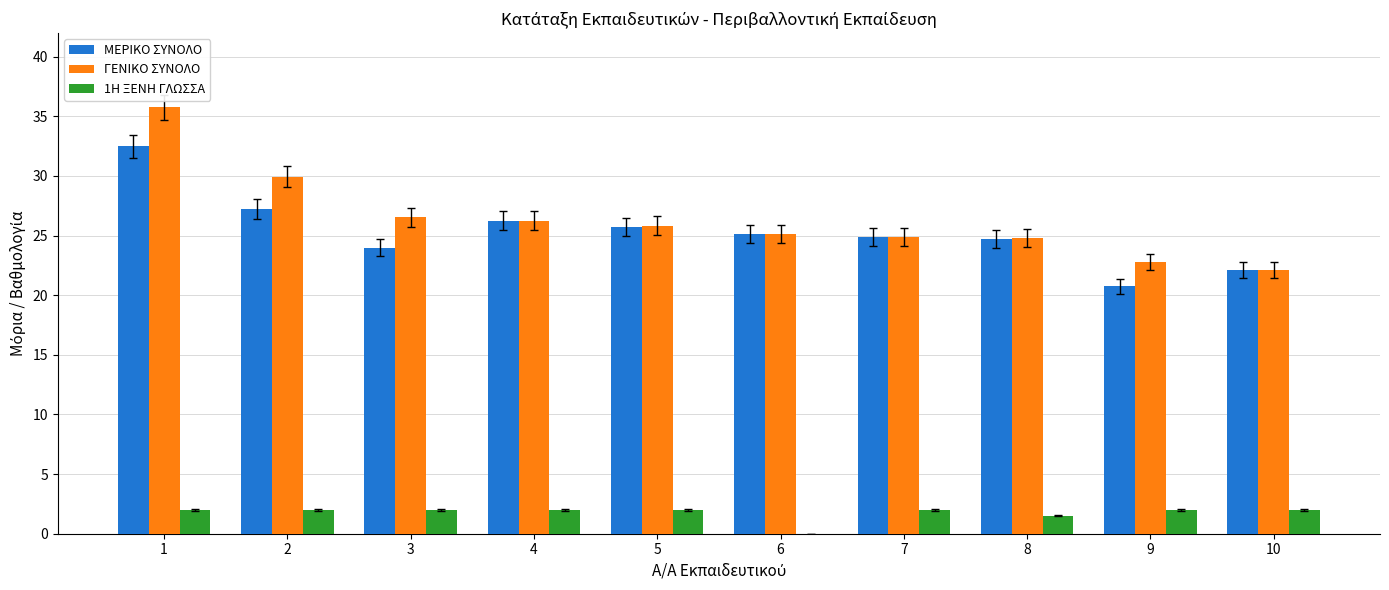

What is the maximum value for 1Η ΞΕΝΗ ΓΛΩΣΣΑ?

2.0